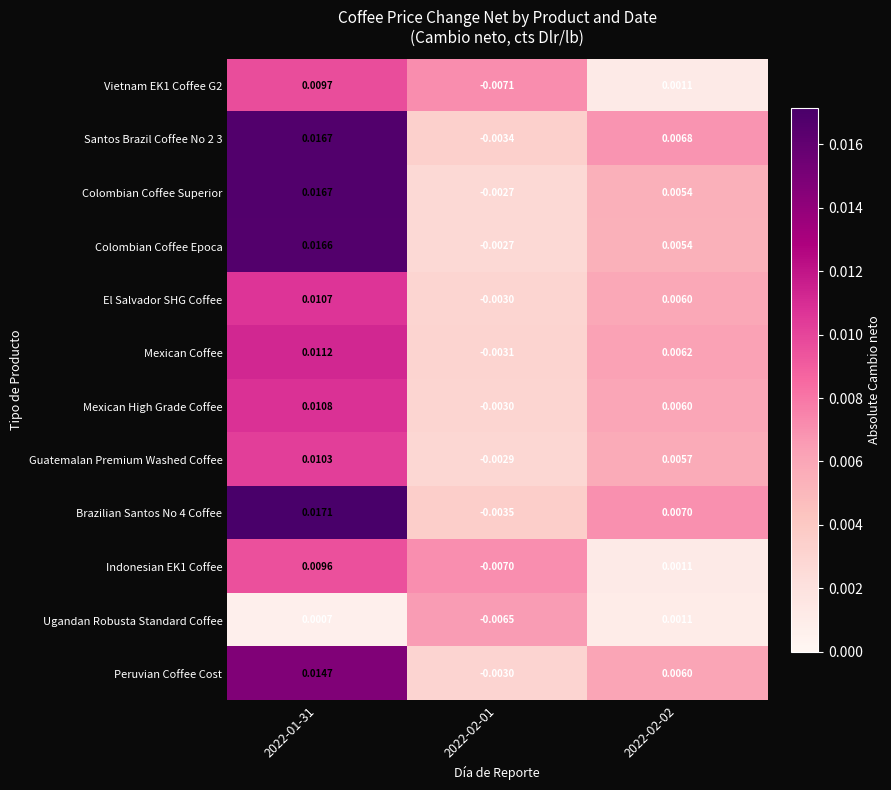

Is the value of Ugandan Robusta Standard Coffee at 2022-02-02 greater than the value of Colombian Coffee Epoca at 2022-02-01?

Yes